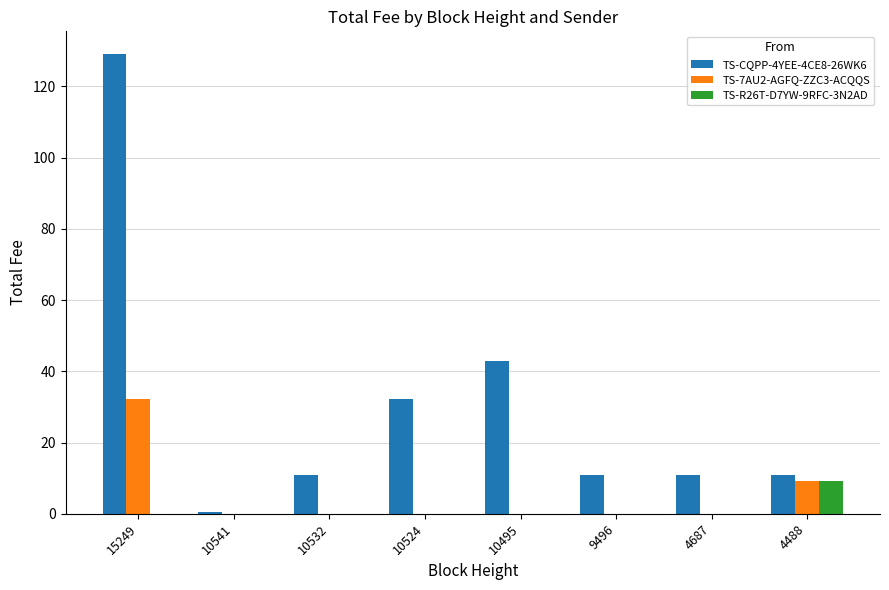

Where is TS-CQPP-4YEE-4CE8-26WK6 nearest to the value 64?

10495